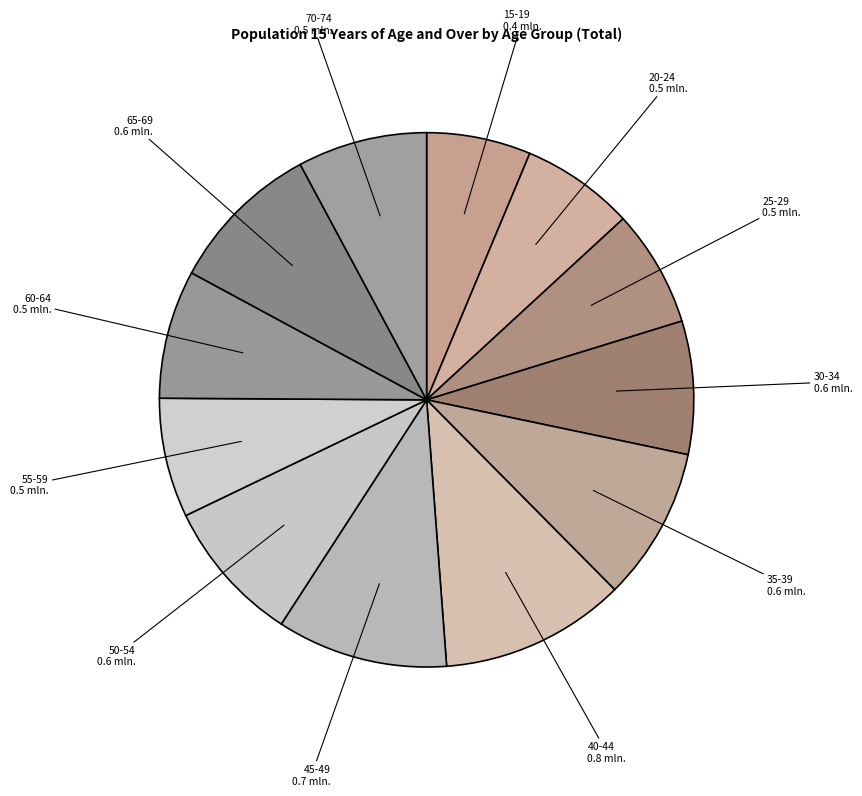

What is the largest slice in the pie chart?

40-44